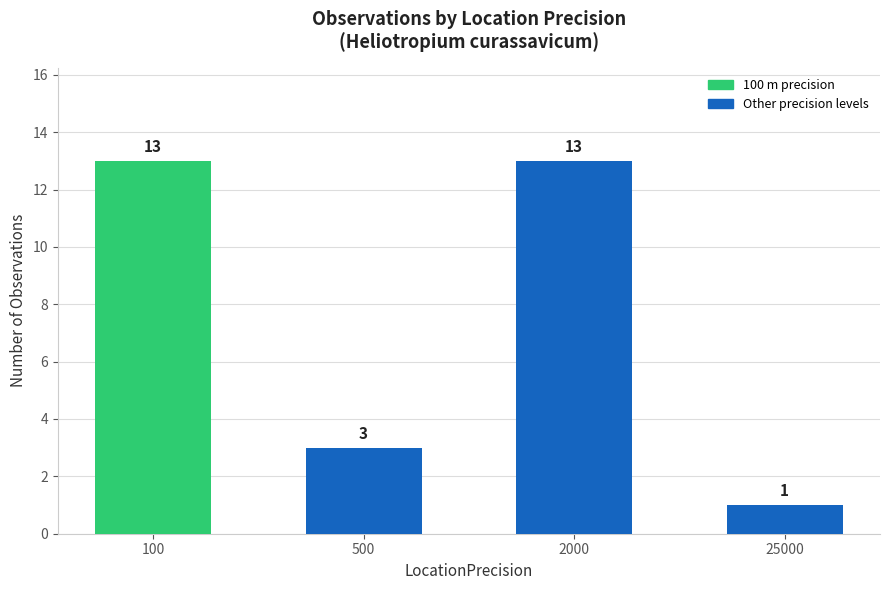

What is the difference between the maximum and second lowest values?

10